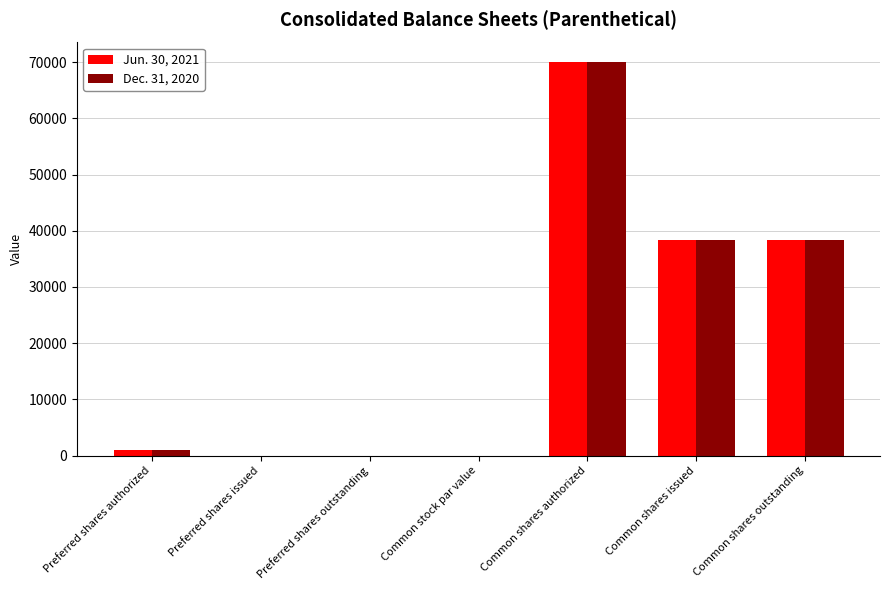

Is the value of Dec. 31, 2020 at Common shares authorized greater than the value of Jun. 30, 2021 at Preferred shares authorized?

Yes